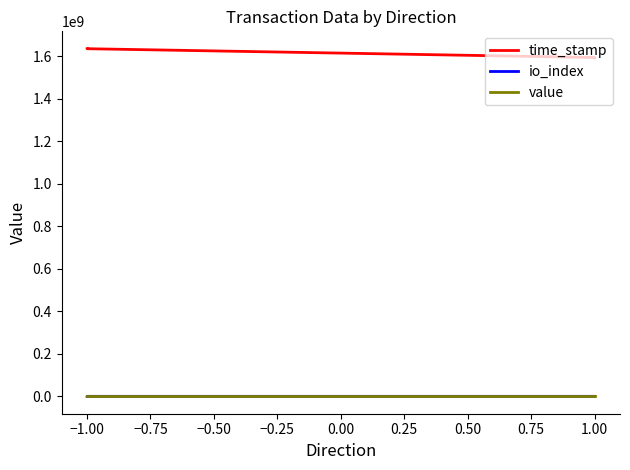

Is the value of time_stamp at 1.00 greater than the value of io_index at −1.00?

Yes